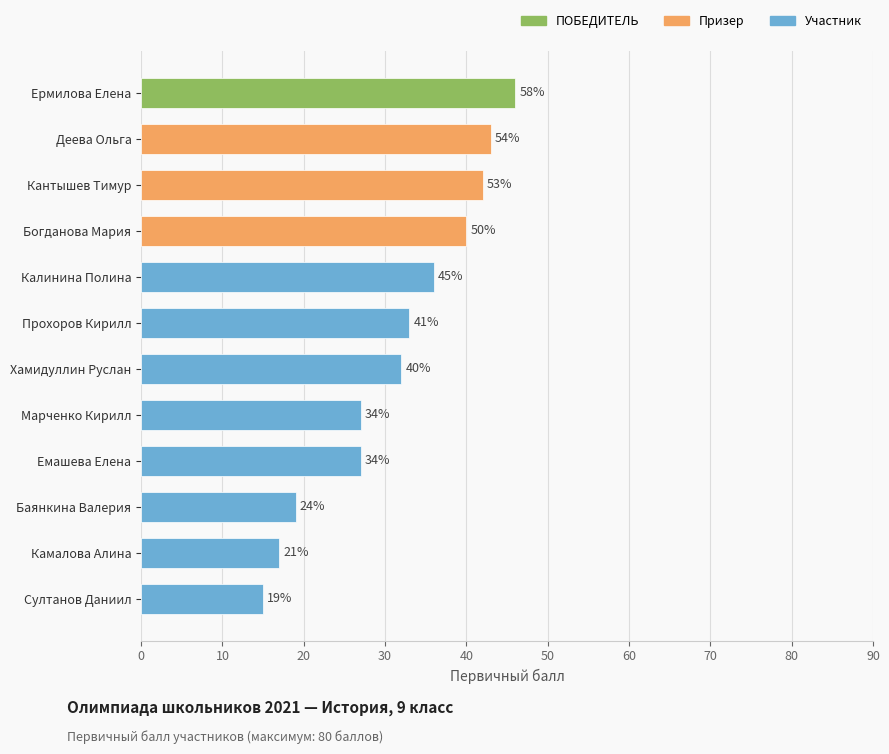

What position from the left is Калинина Полина?

5